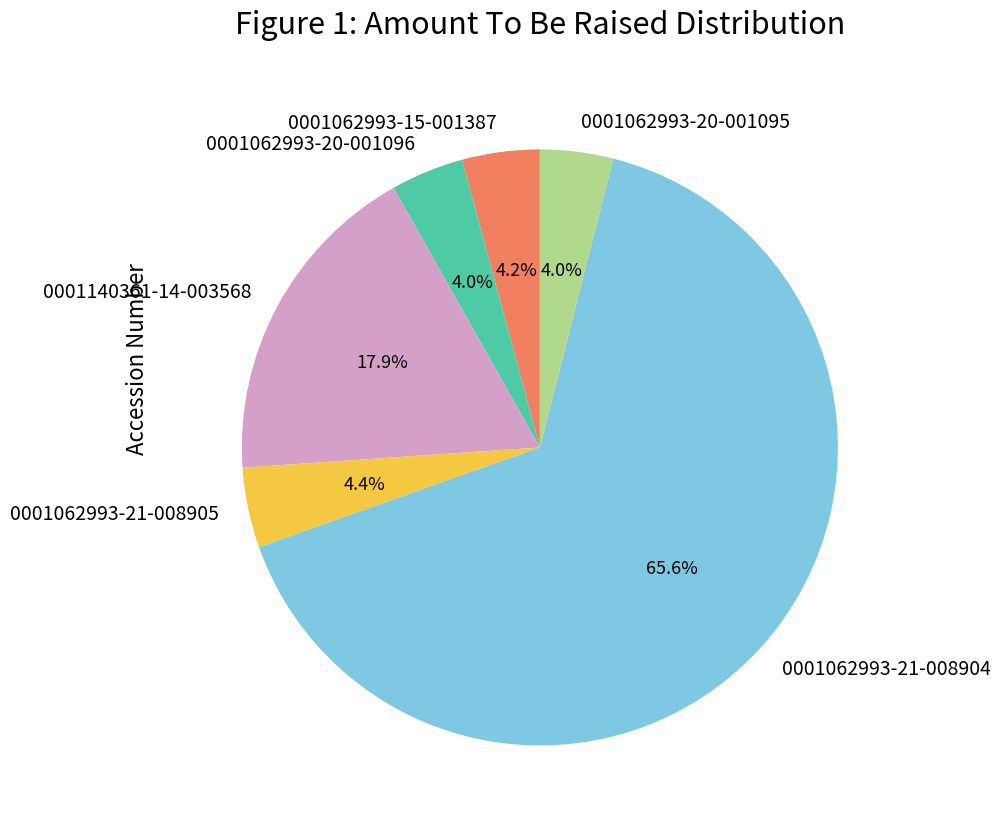

What is the ratio of the value at 0001140361-14-003568 to the value at 0001062993-20-001095?

4.5